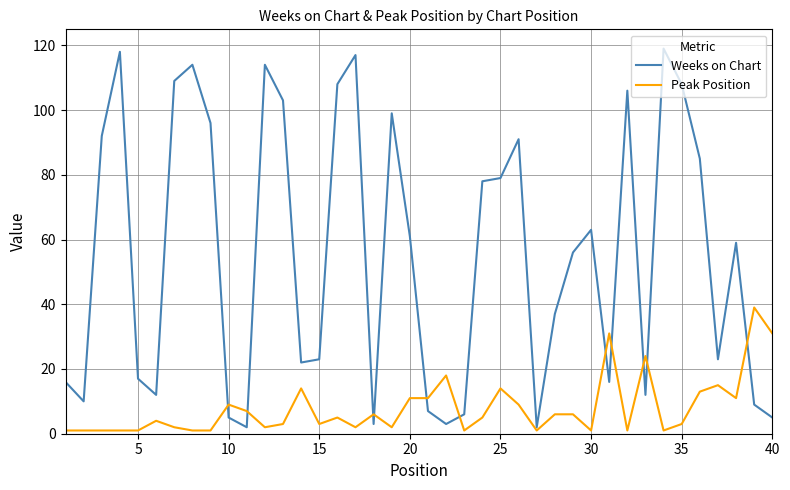

What is the difference between the maximum and minimum values in the Weeks on Chart series?

117